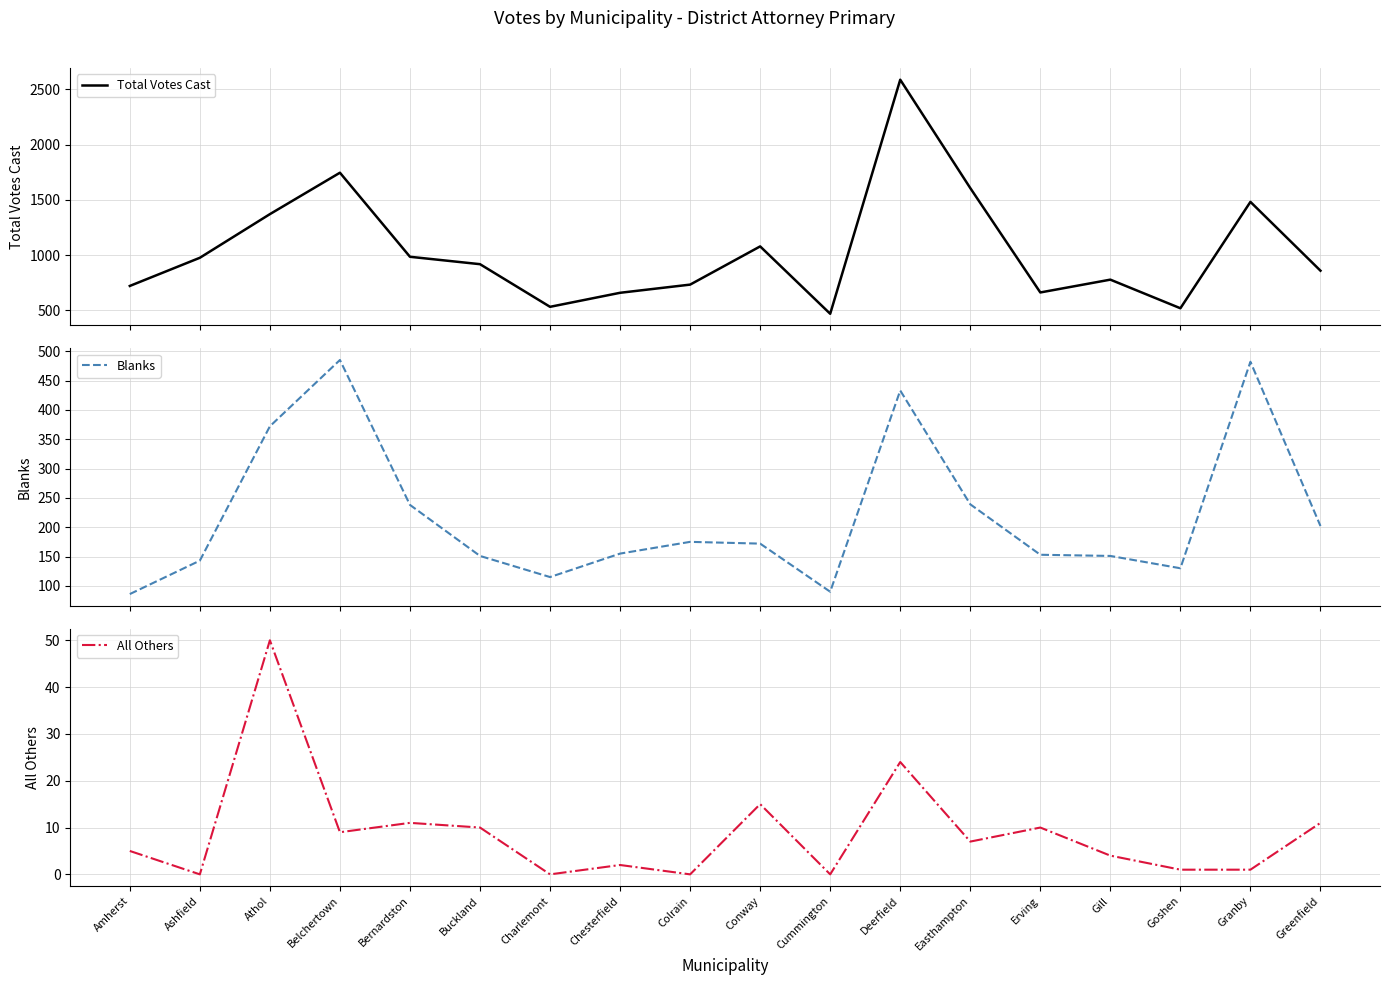

Where is the first local maximum for All Others?

Athol